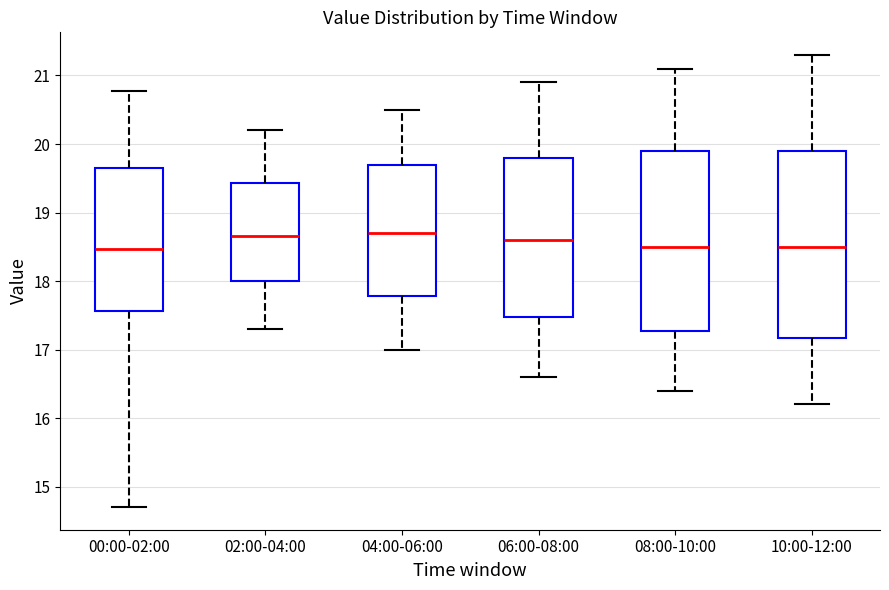

Where is the lower edge of the box for 08:00-10:00 on the y-axis? The values are not printed on the chart, so give them approximately, as read against the axis.

17.3